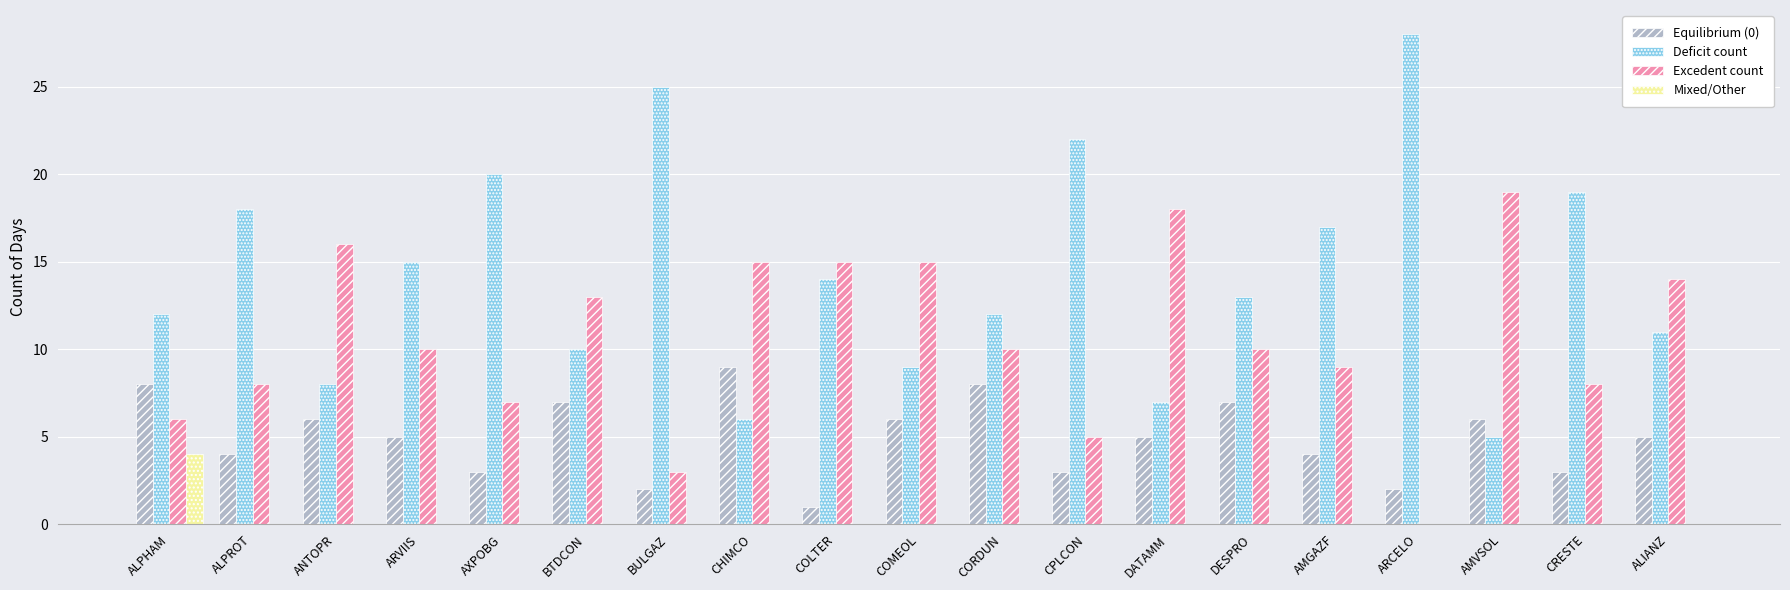

Is the value of Excedent count at DATAMM greater than the value of Deficit count at COMEOL?

Yes